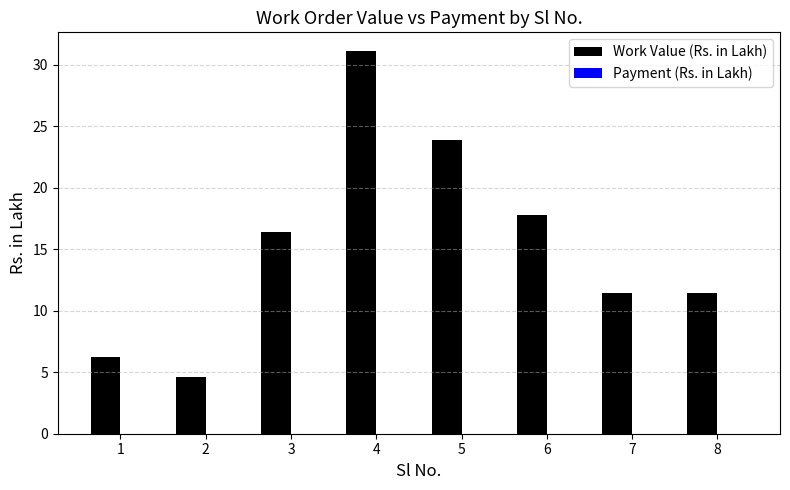

What is the value of the 8th bar from the left?

11.4